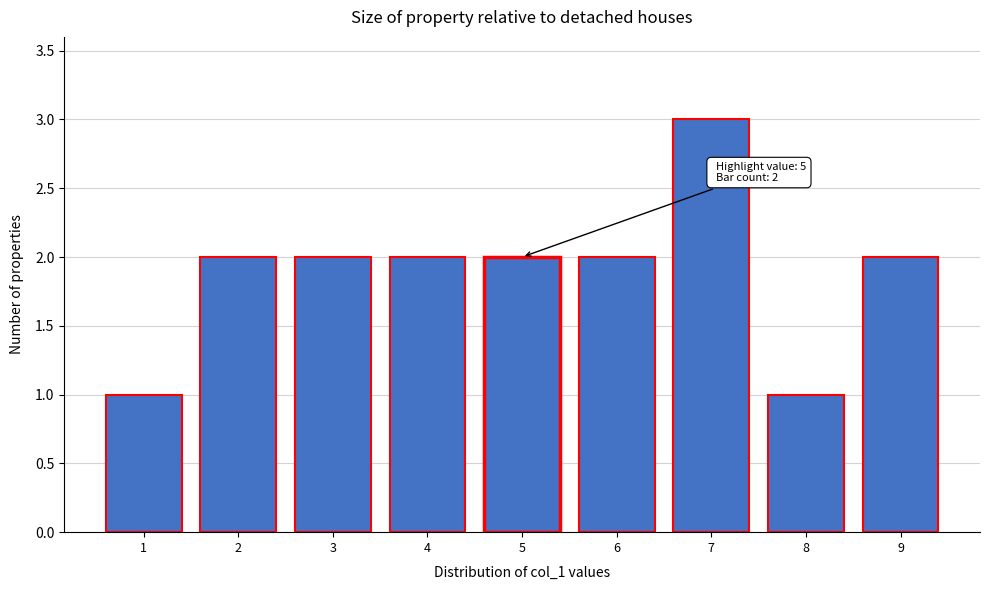

Reading left to right, extract all data points from this chart.

1	2	2	2	2	2	3	1	2